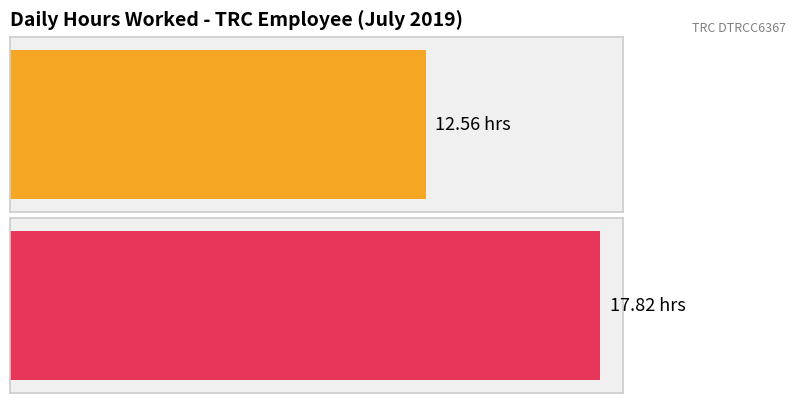

Where does the data first go above 12?

1